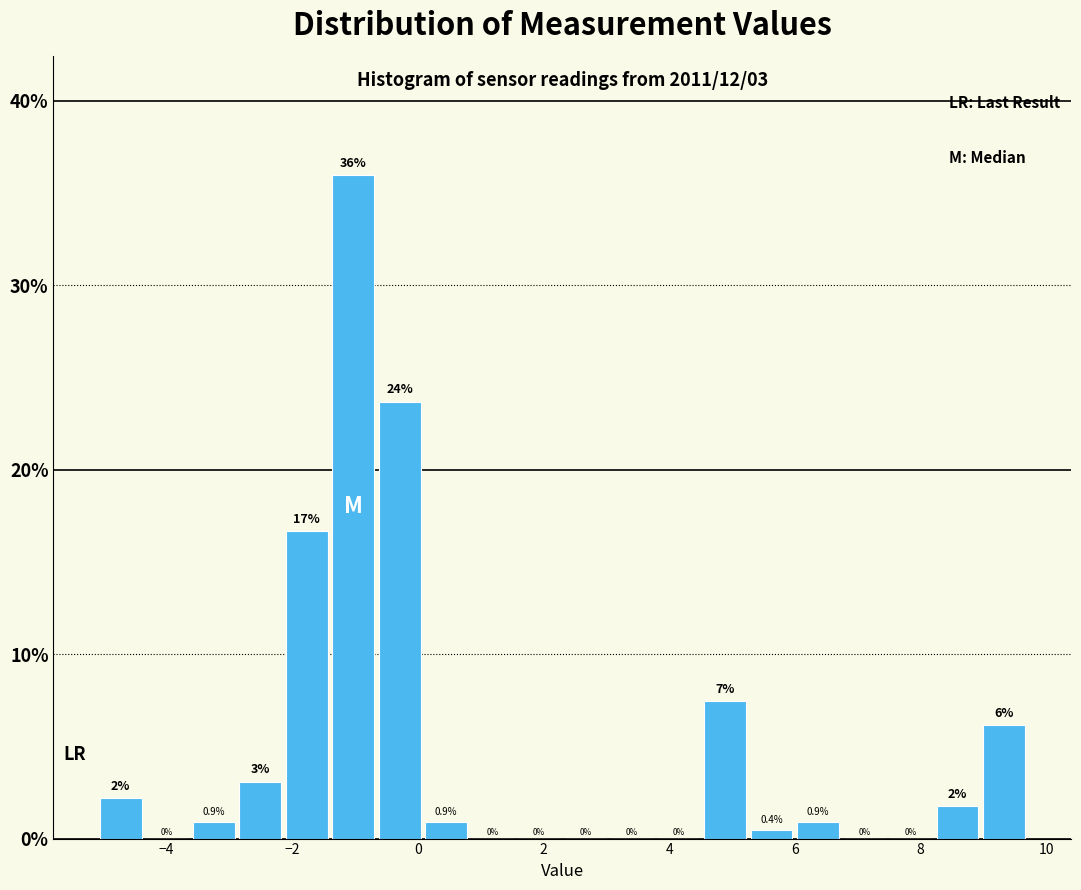

Read against the x-axis, roughly where is the centre of the tallest bar?

-1.0